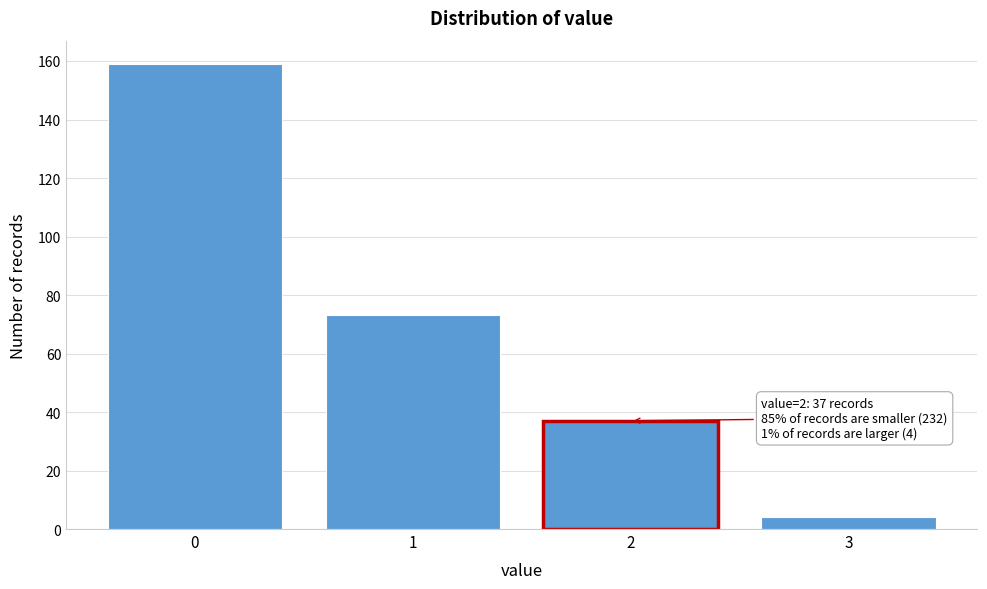

Reading left to right, extract all data points from this chart.

159	73	37	4